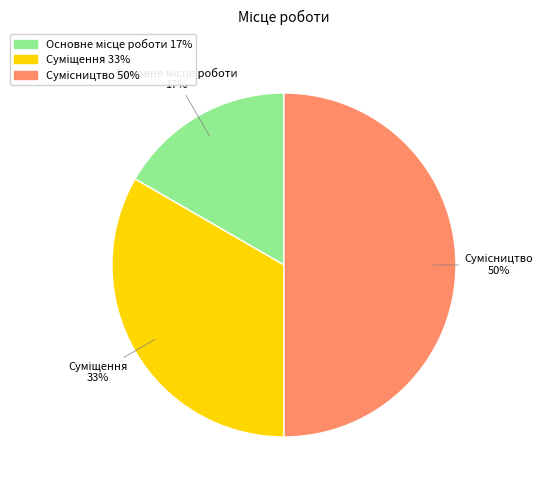

To the nearest percent, what is the average slice percentage?

33%